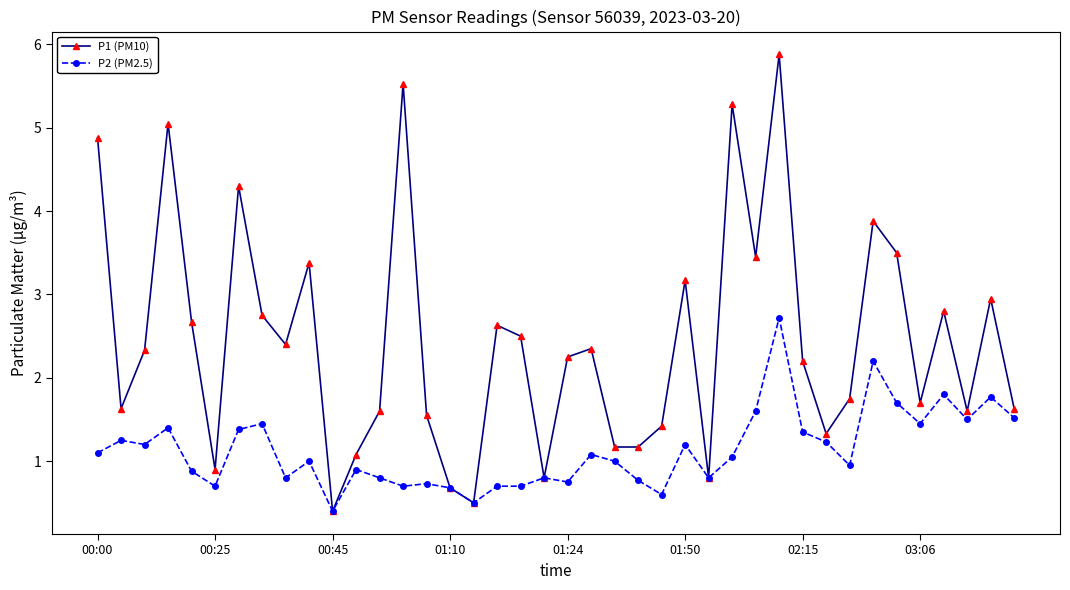

At how many categories does at least one series exceed 0?

40